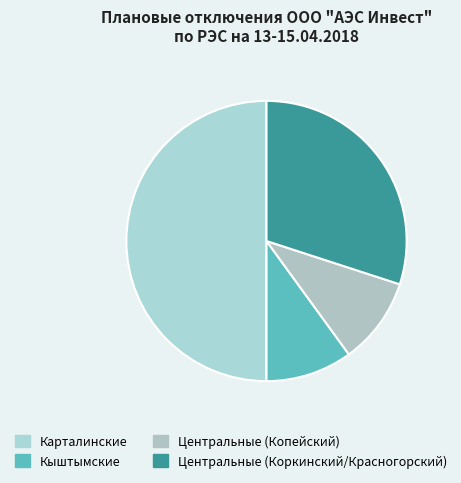

To the nearest percent, what is the difference between the largest and smallest slice percentages?

40%